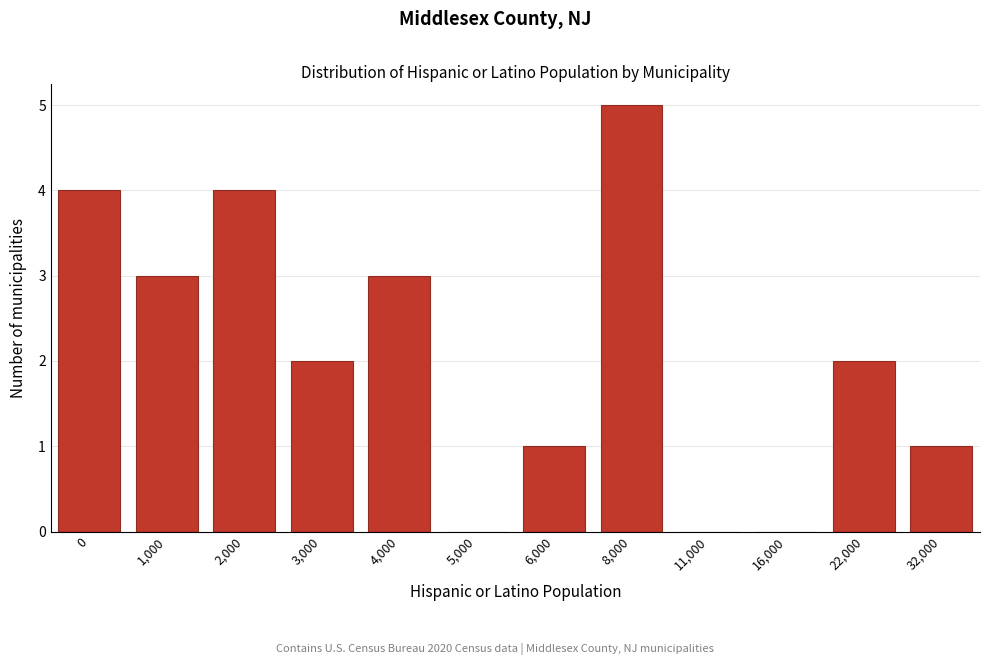

Reading left to right, extract all data points from this chart.

0=4	1,000=3	2,000=4	3,000=2	4,000=3	5,000=0	6,000=1	8,000=5	11,000=0	16,000=0	22,000=2	32,000=1